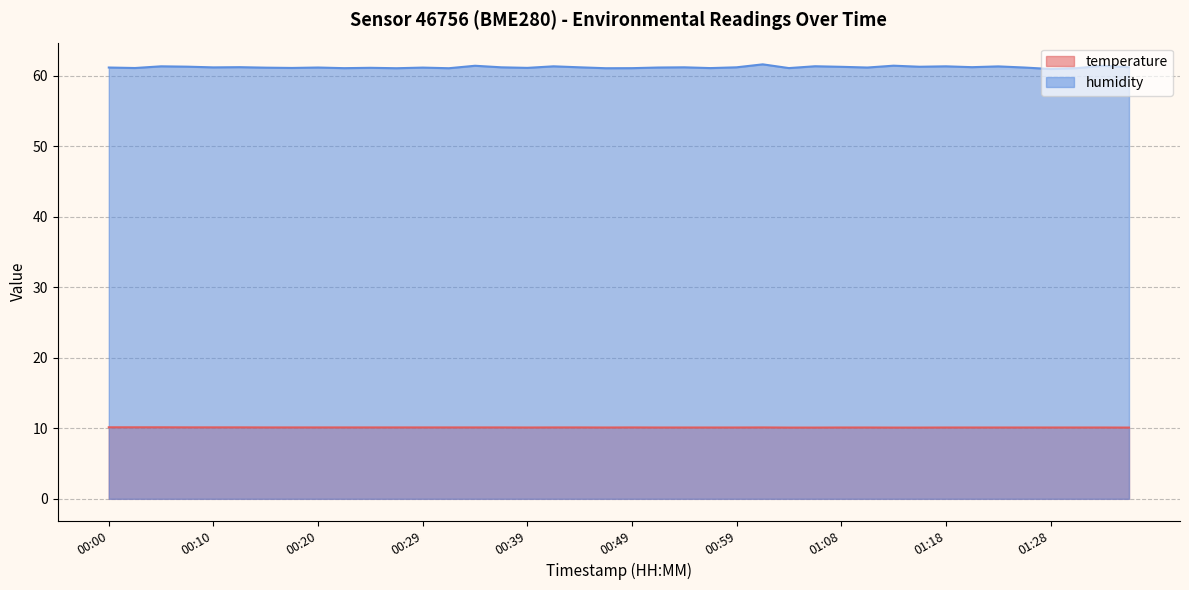

What value does the humidity series have at 01:23?

61.3